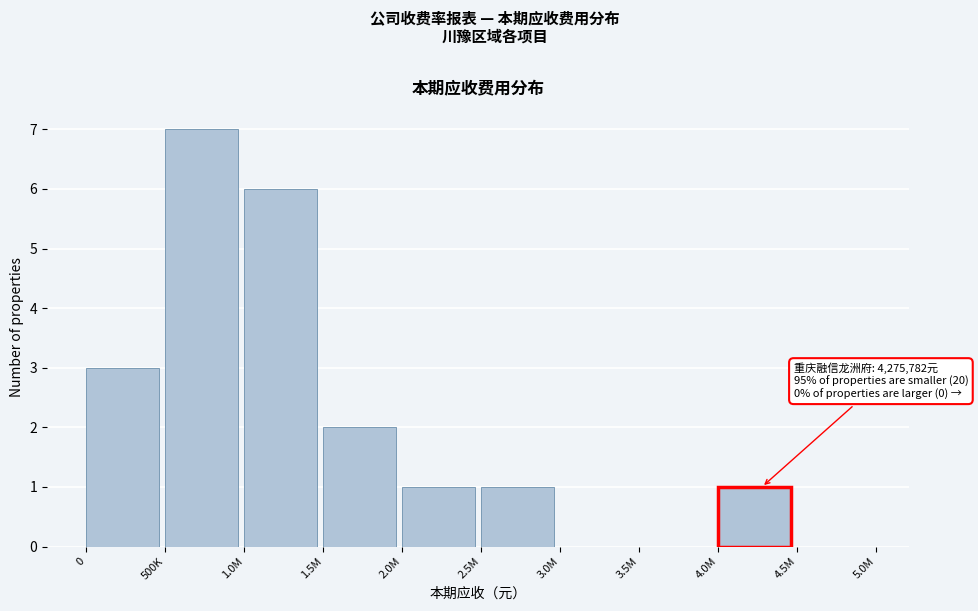

Reading left to right, list all the values displayed in this chart.

0=3	500K=7	1.0M=6	1.5M=2	2.0M=1	2.5M=1	3.0M=0	3.5M=0	4.0M=1	4.5M=0